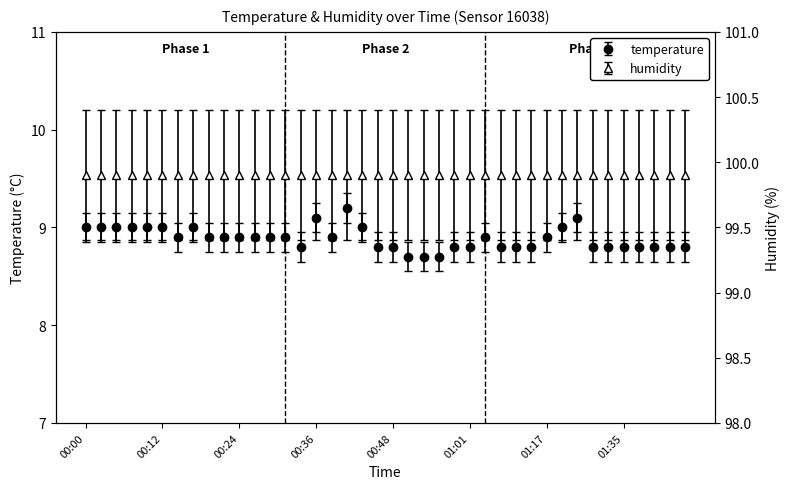

What is the sum of the values at 00:27 and 01:35?

17.7